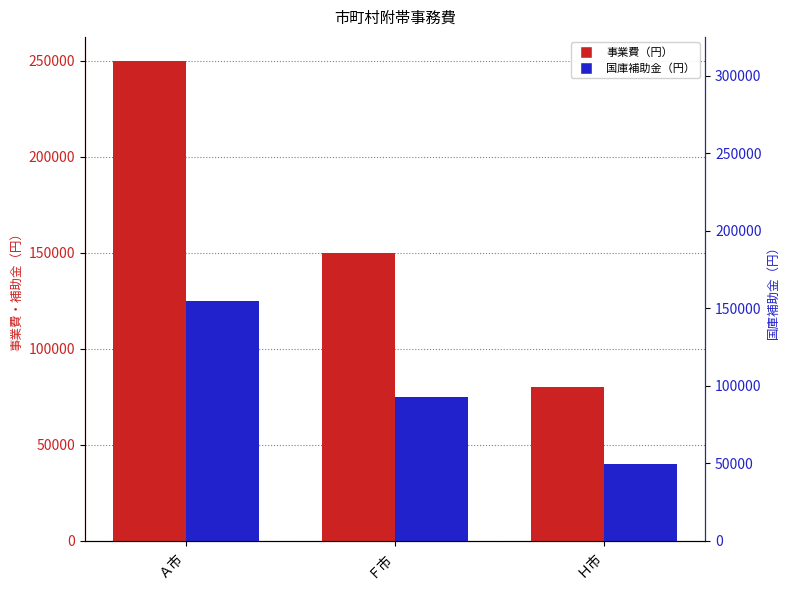

What is the label of the 3rd bar from the right?

Ａ市